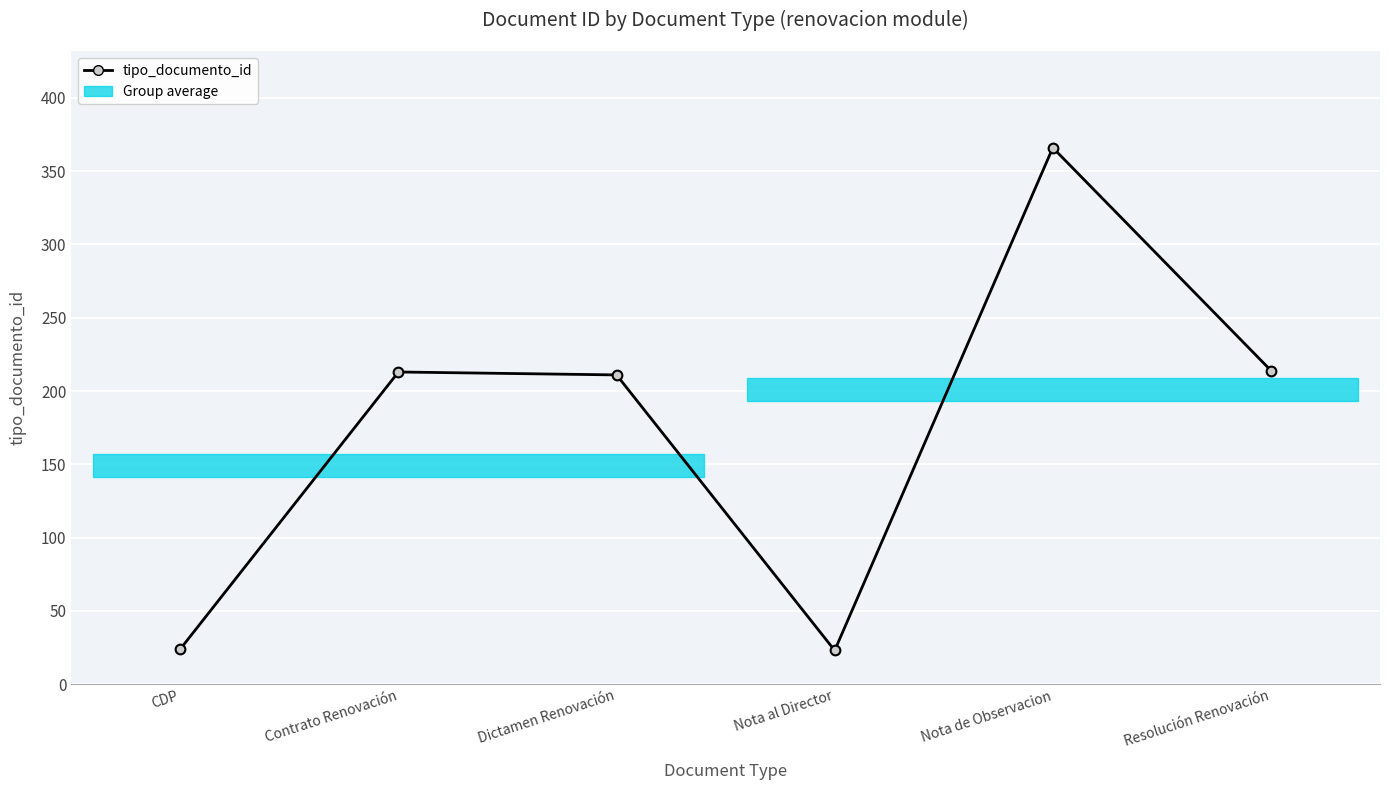

Between Resolución Renovación and Contrato Renovación, which is larger?

Resolución Renovación